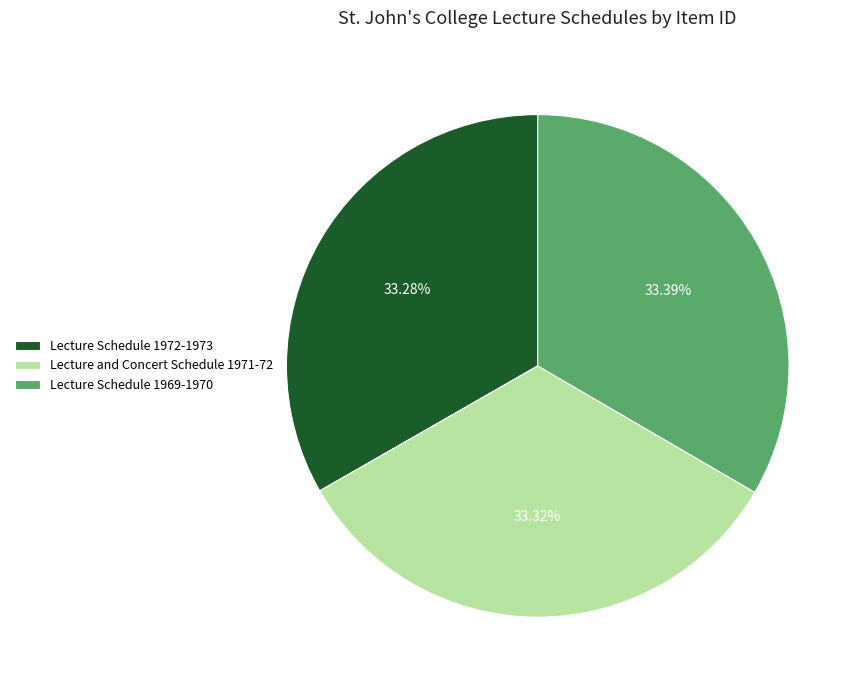

What is the ratio of the value at Lecture Schedule 1972-1973 to the value at Lecture and Concert Schedule 1971-72?

1.0